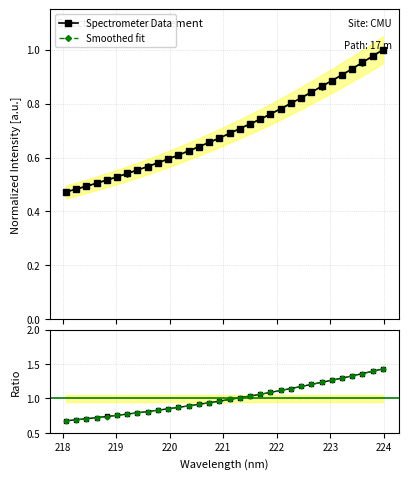

What is the value of the Smoothed fit point at the 8th from the left?

0.8